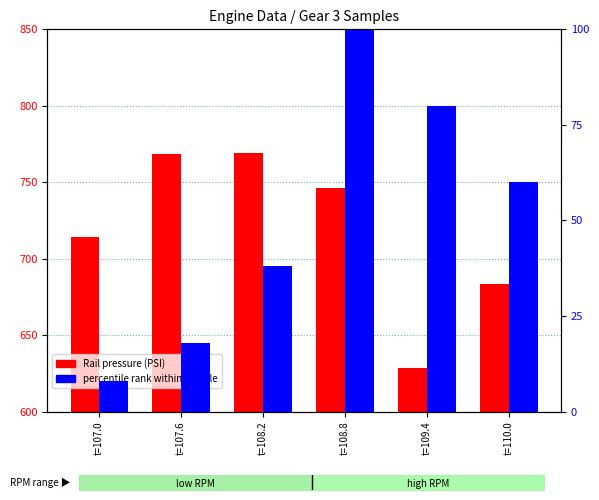

Reading right to left, transcribe all the data shown in this chart.

Rail pressure (PSI): 683.2	628.4	745.9	769.2	768.4	714.3
percentile rank within sample: 60.0	80.0	100.0	38.0	18.0	8.0